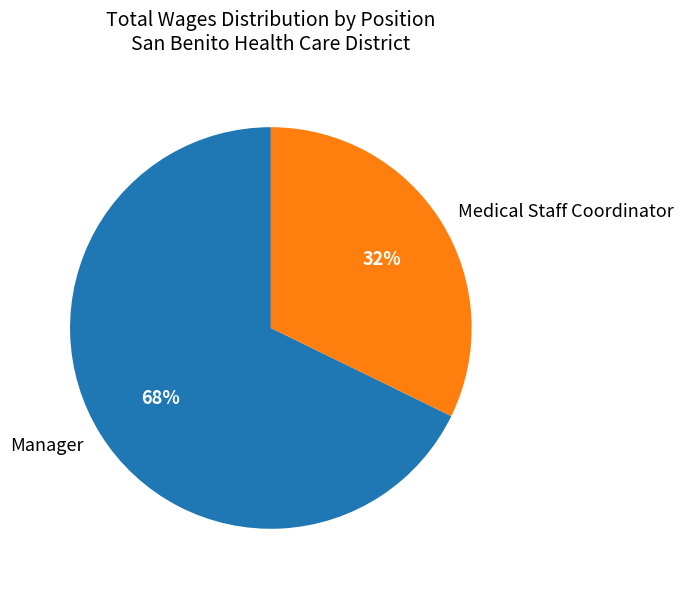

Count the number of slices in the pie.

2